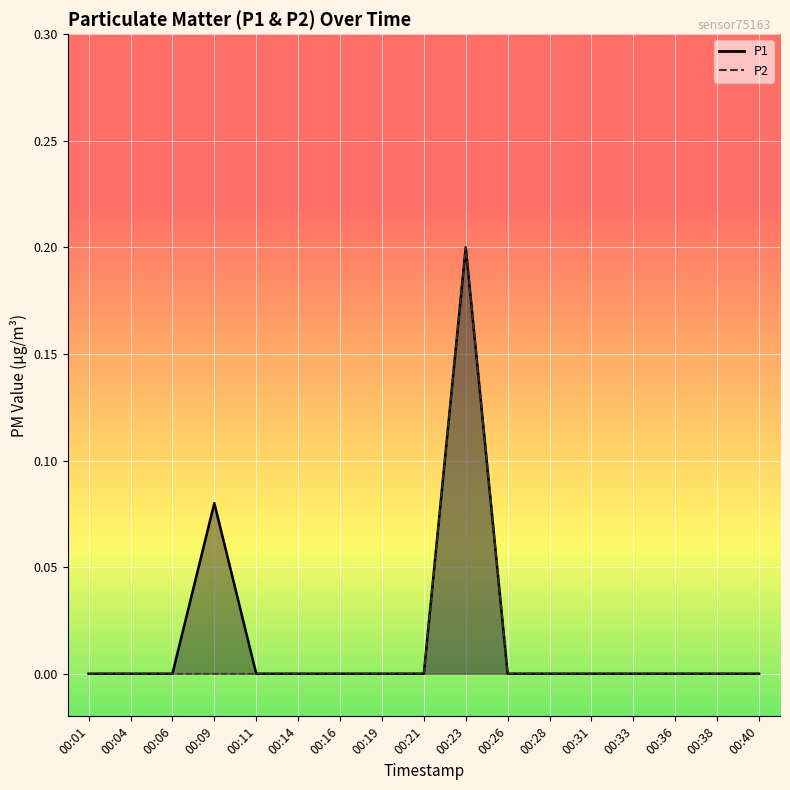

Which label corresponds to the smallest value in the chart?

00:01